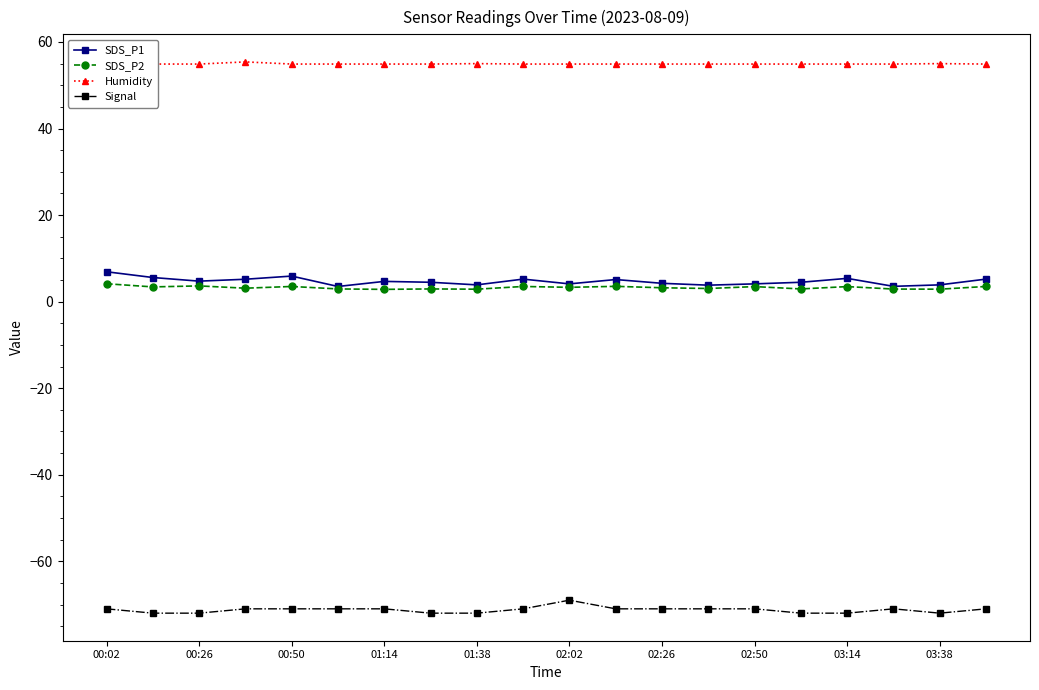

The value of SDS_P1 at 03:38 is 3.9. True or false?

True